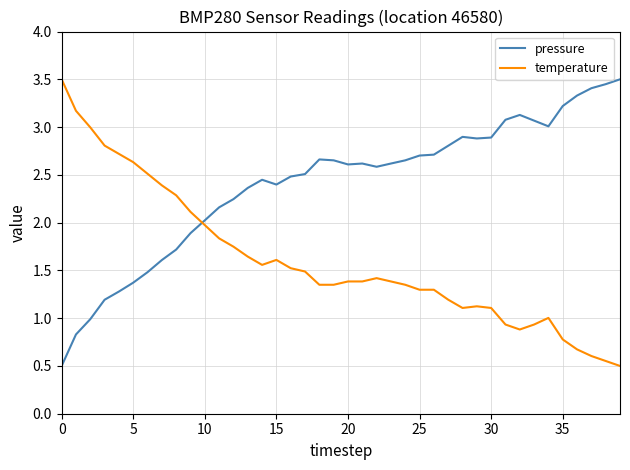

What is the minimum value for pressure?

0.5